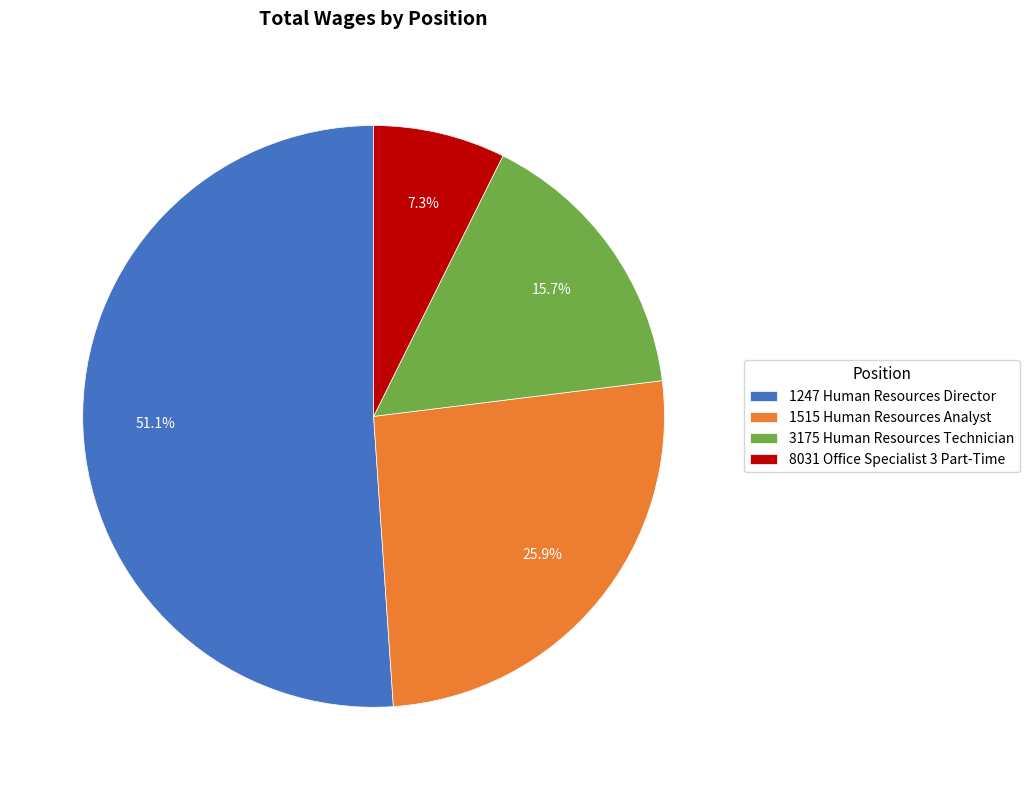

How many segments does this pie chart have?

4